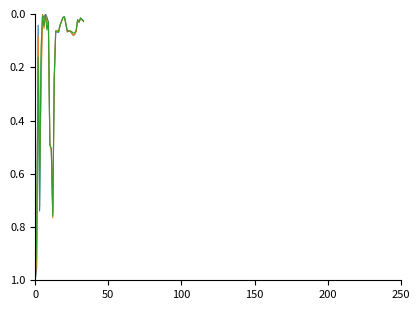

True or false: This Area (normalized) has a value of 0.0 at 29.

True